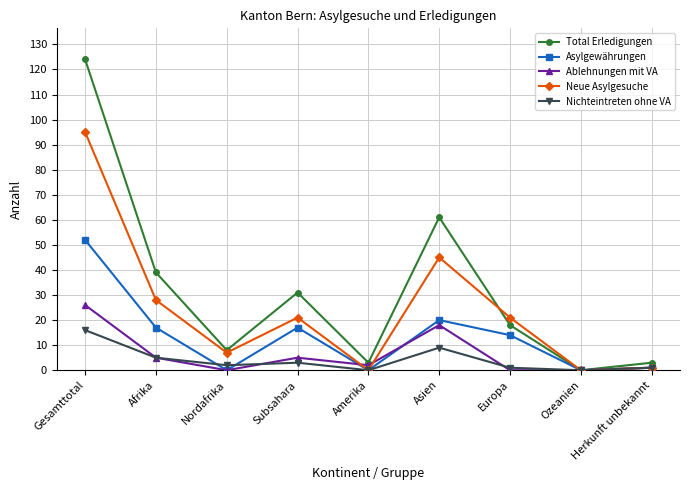

What is the label of the 3rd point from the right?

Europa